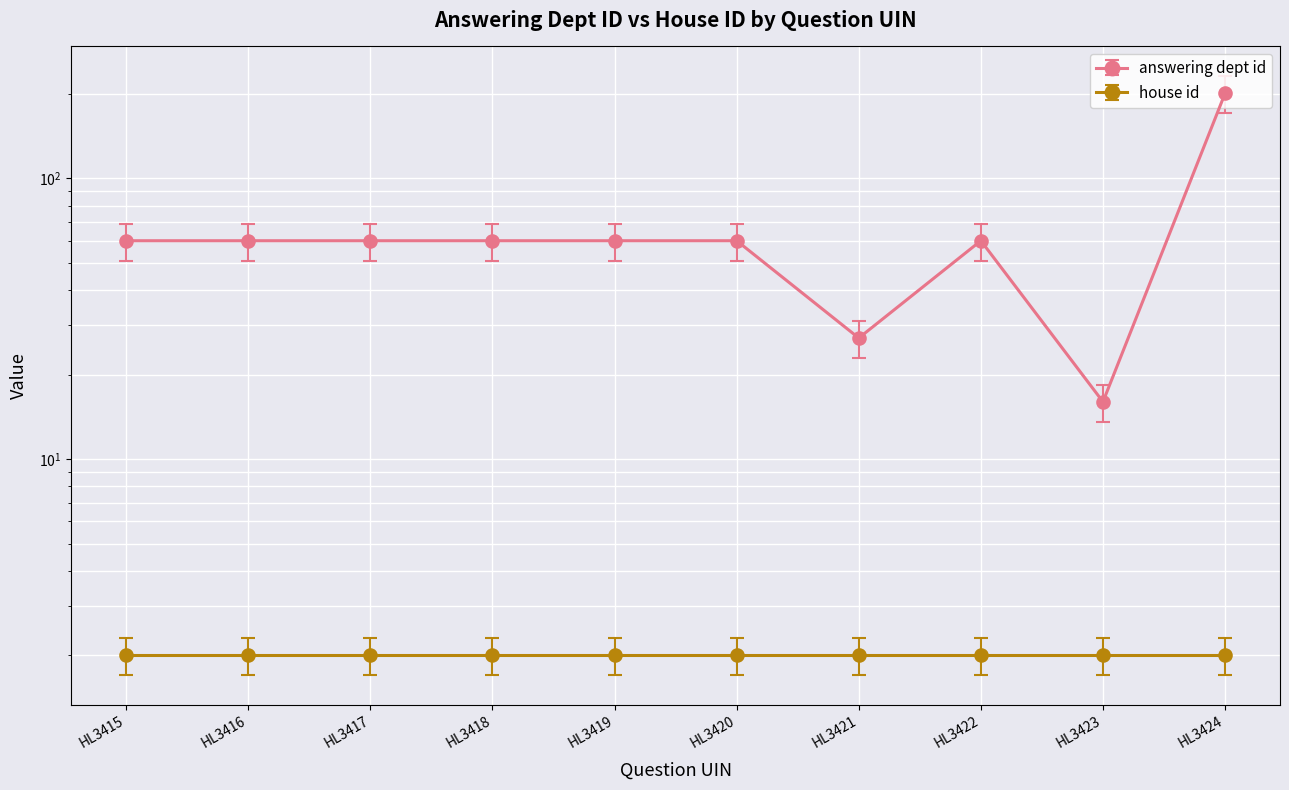

How many lines are shown in the chart?

1